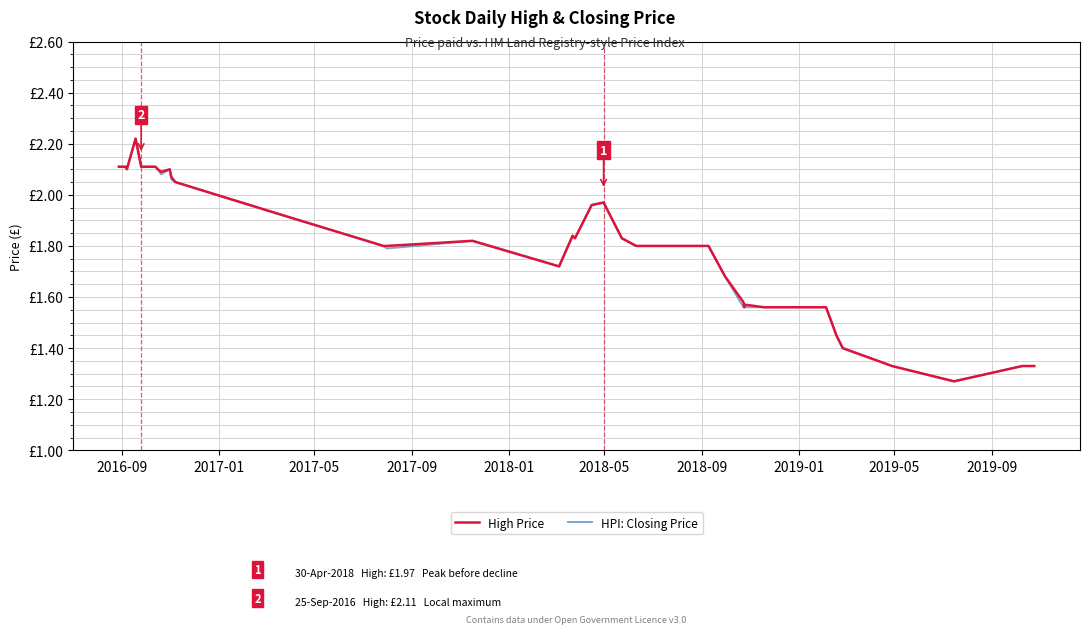

True or false: High Price and HPI: Closing Price cross at least once.

False